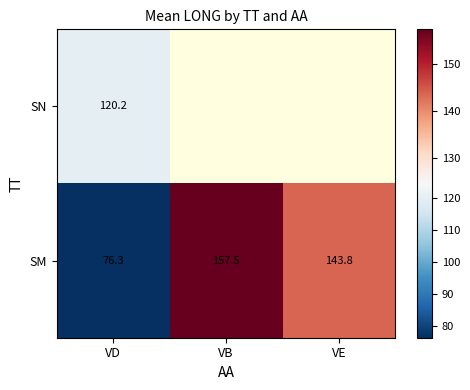

How many data points does each series have?

3